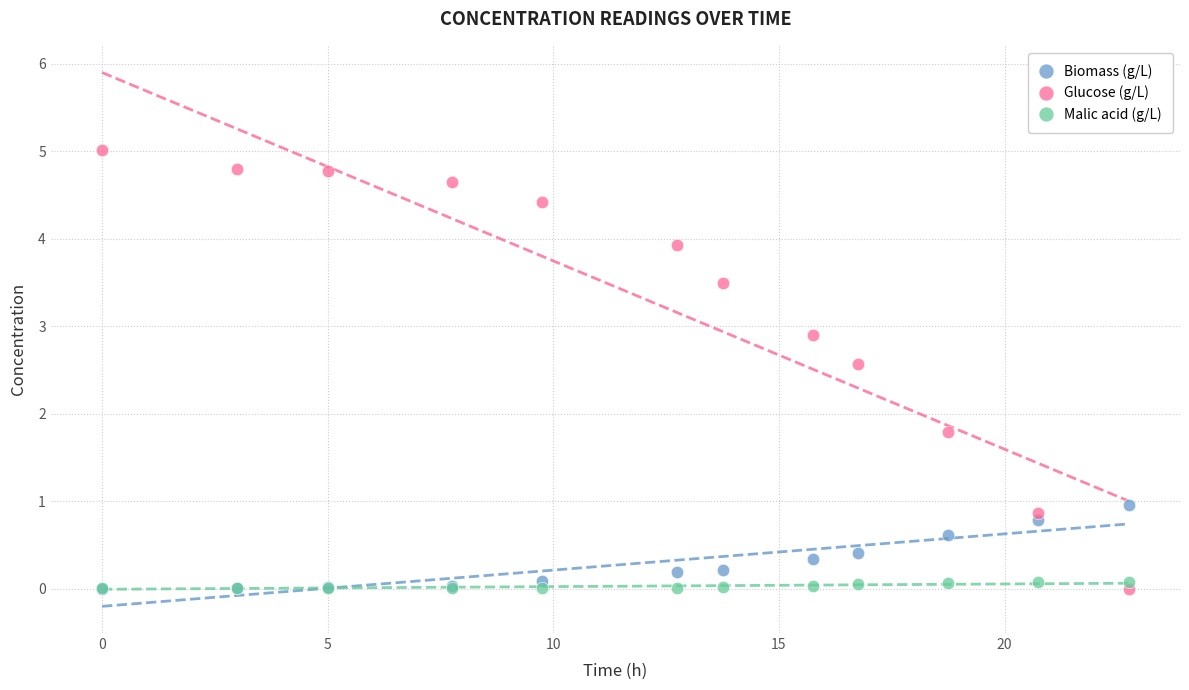

Which series contains the highest Y value?

Glucose (g/L)